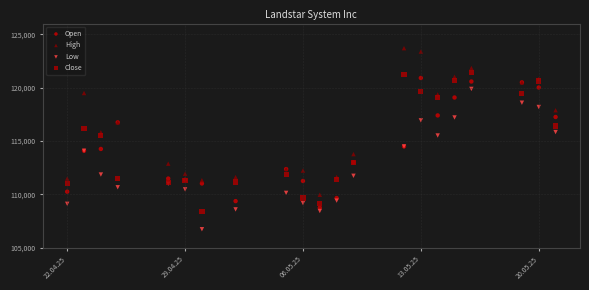

Which series contains the lowest Y value?

Low